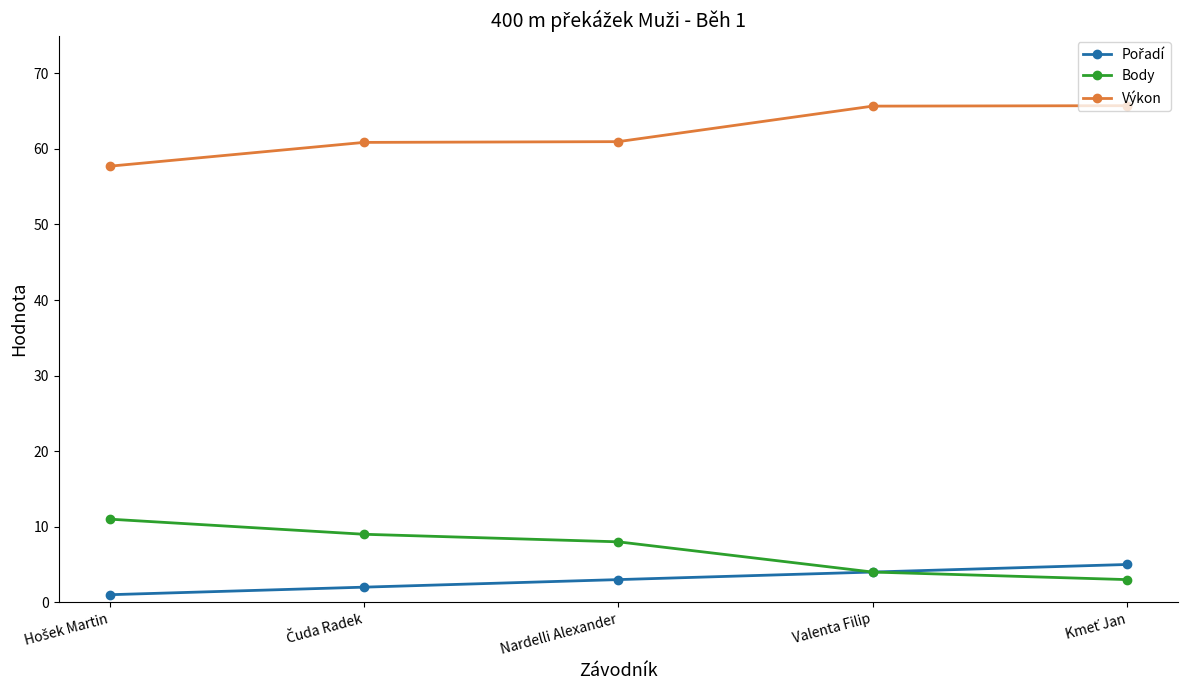

True or false: Výkon and Body cross at least once.

False